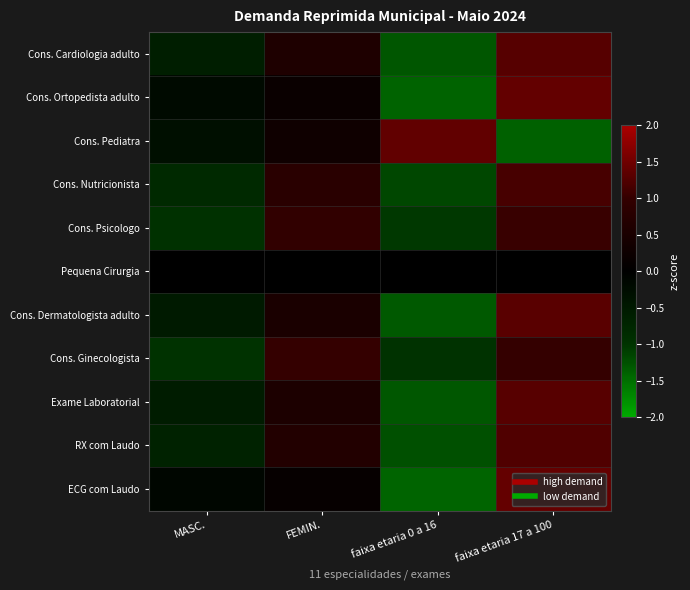

What is the total value across all series at FEMIN.?

5.7